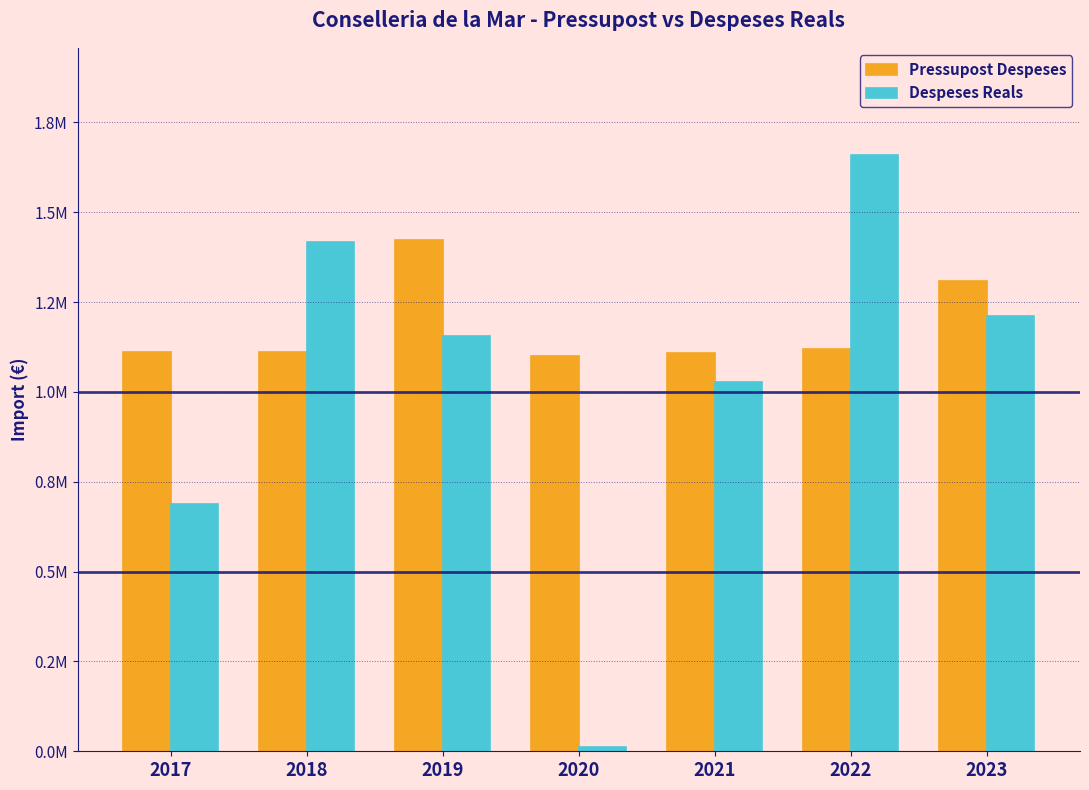

What is the value of the Pressupost Despeses bar at the 5th from the left?

1109315.0